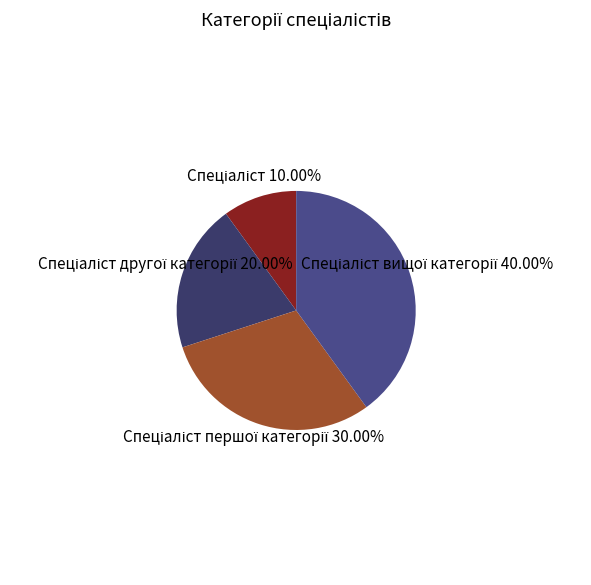

Does any single category account for the majority?

No